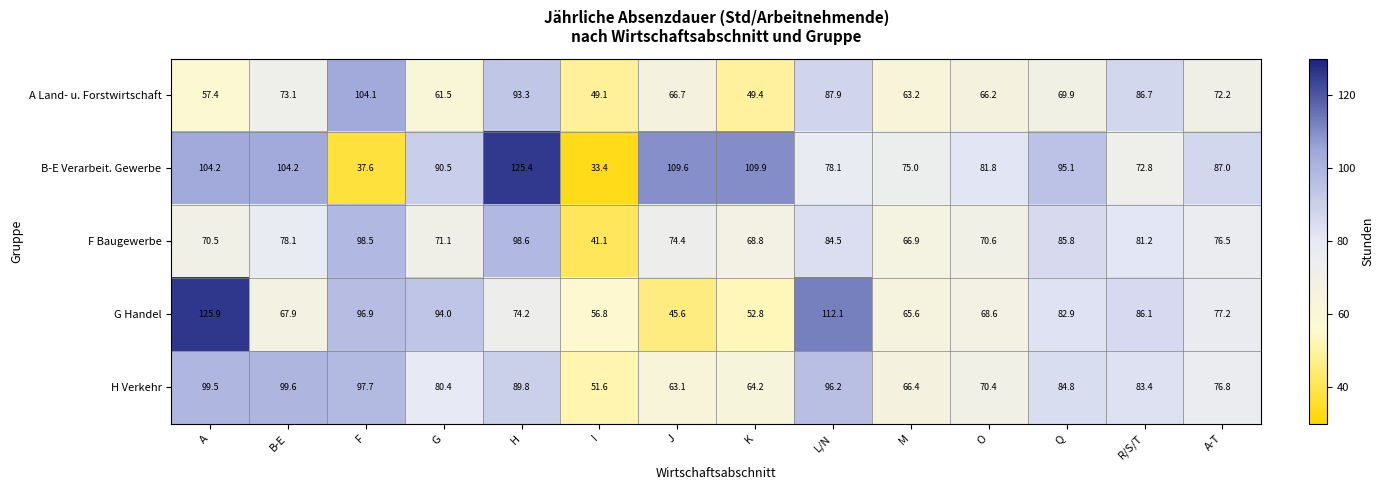

The value of F Baugewerbe at L/N is 84.5. True or false?

True